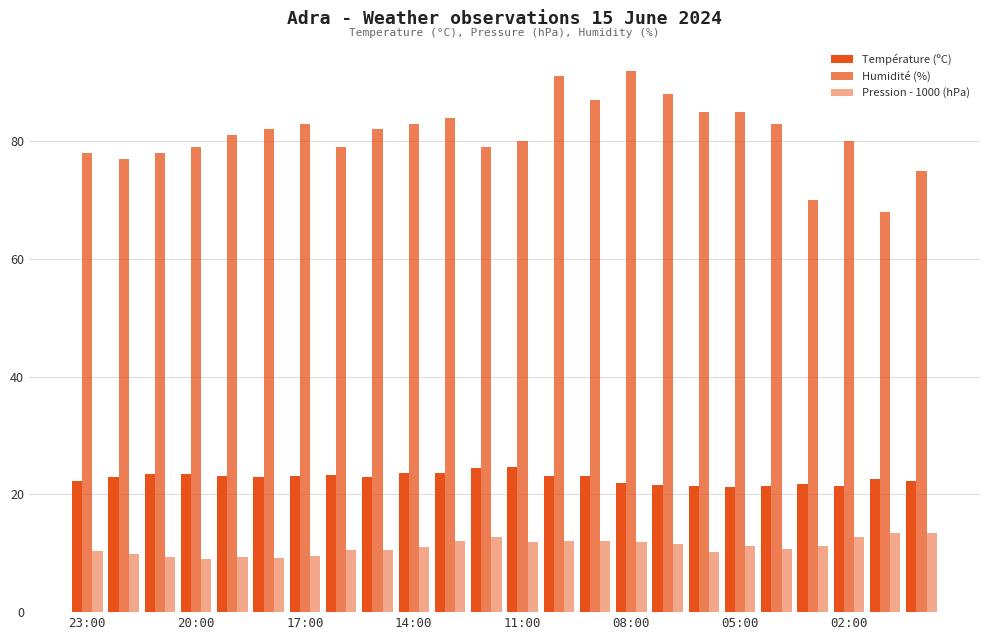

What is the sum of all Humidité (%) values?

1949.0